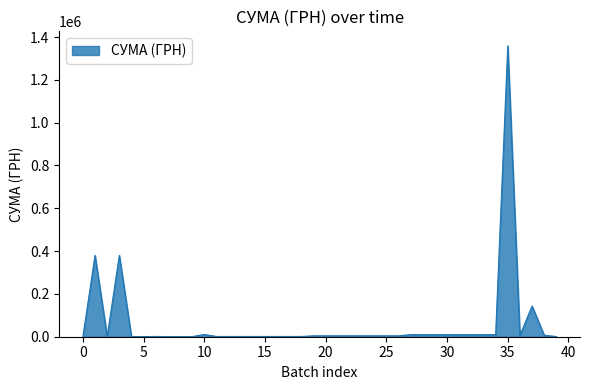

What is the maximum value shown in the chart?

1358908.2